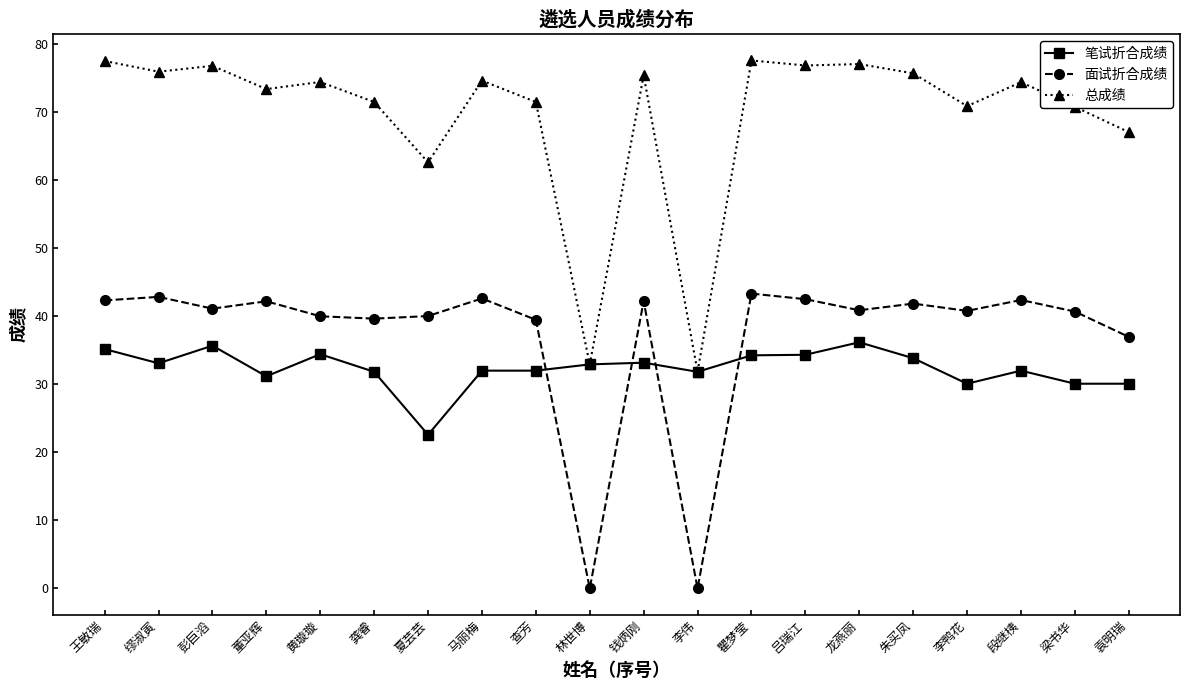

What is the spread (max minus min) of values at 黄璇璇?

40.0